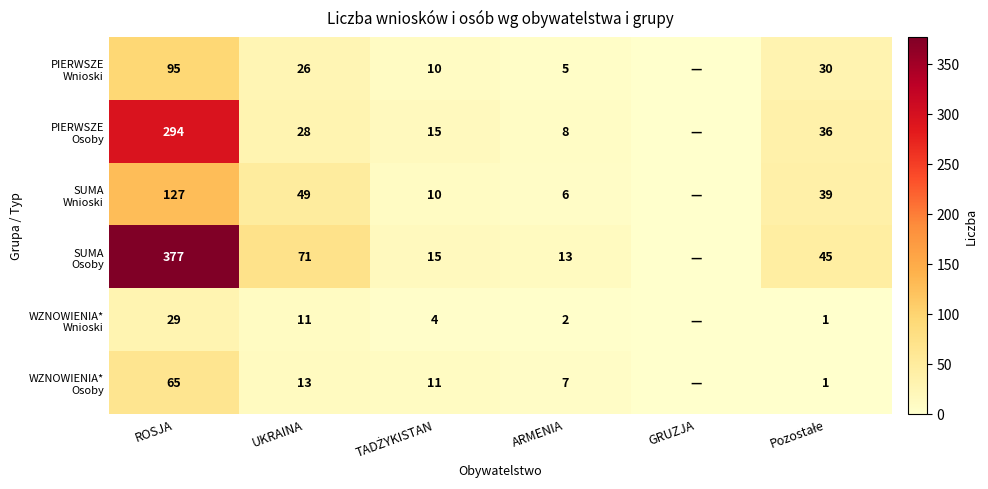

Is the value of PIERWSZE Wnioski at ROSJA greater than the value of SUMA Wnioski at ROSJA?

No